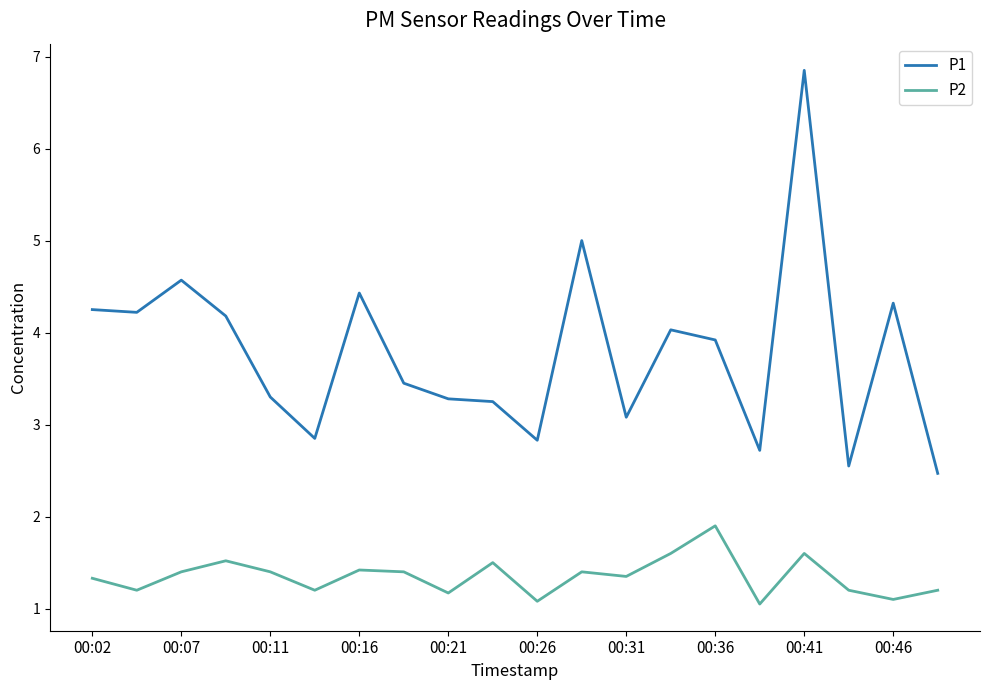

True or false: P2 and P1 cross at least once.

False